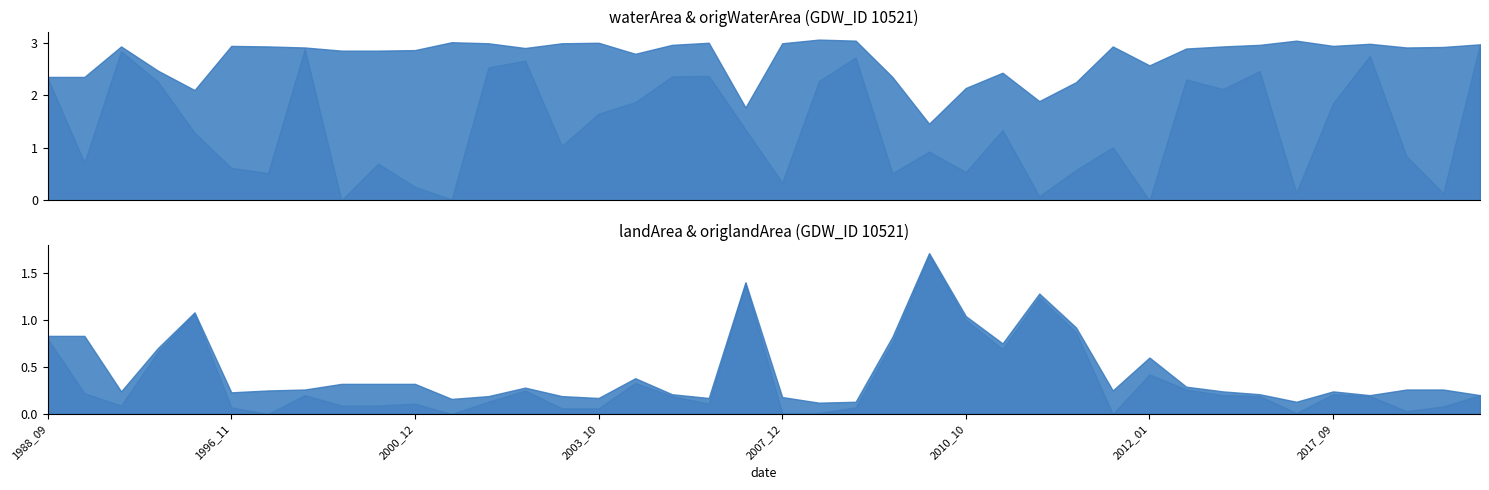

What is the value of the waterArea point at the 24th from the left?

2.4